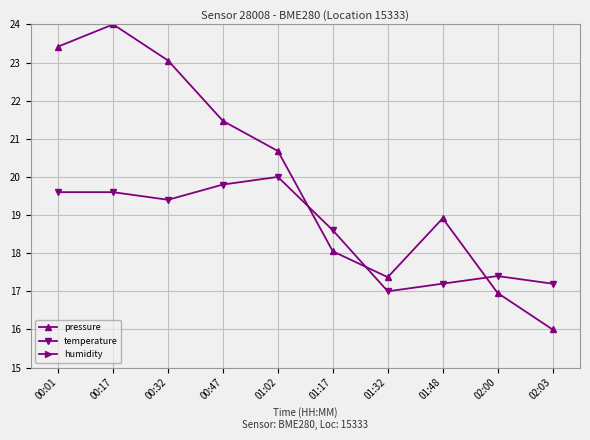

What position from the left is 00:32?

3